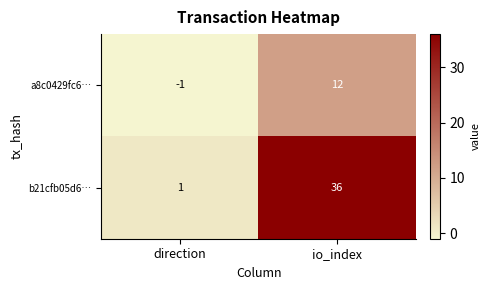

True or false: a8c0429fc6… has a value of 12 at io_index.

True